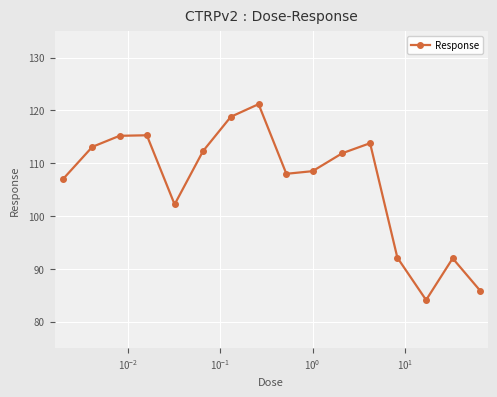

What is the sum of all values?

1701.3